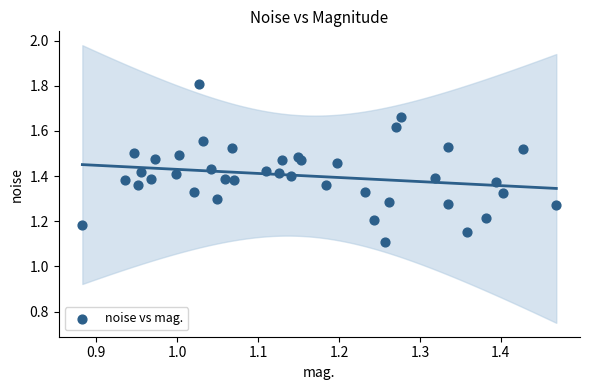

What is the range of Y values (max minus min)?

0.7